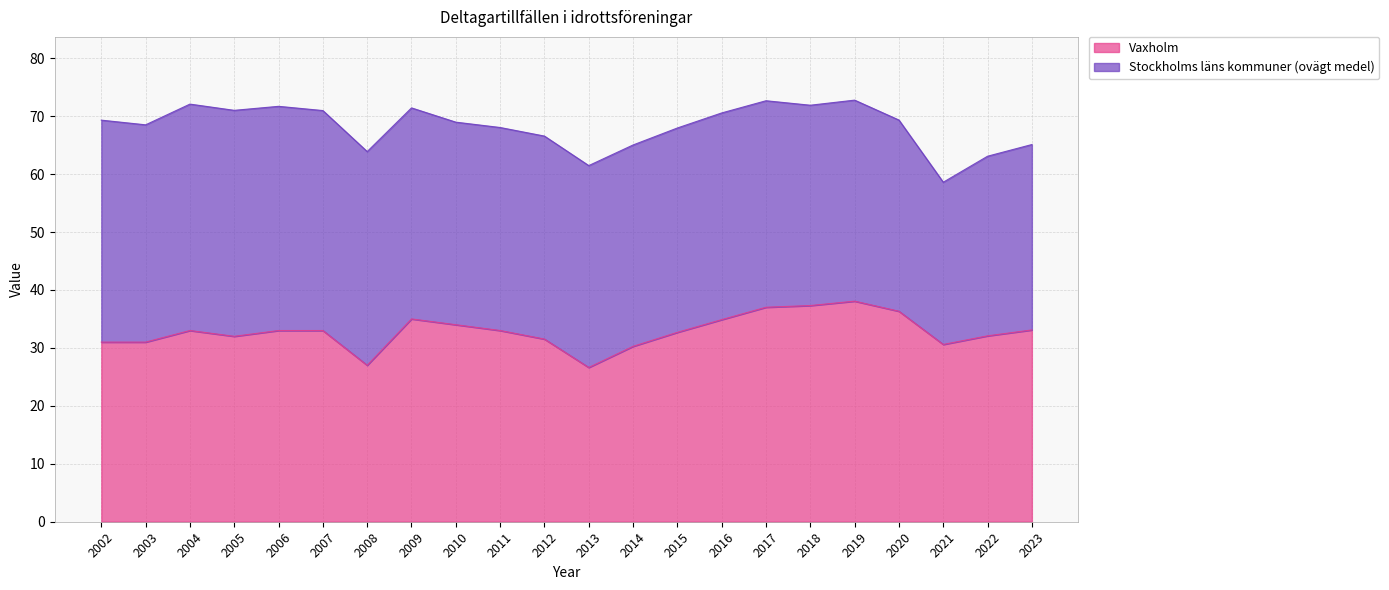

The value at 2003 is 50.8. True or false?

False